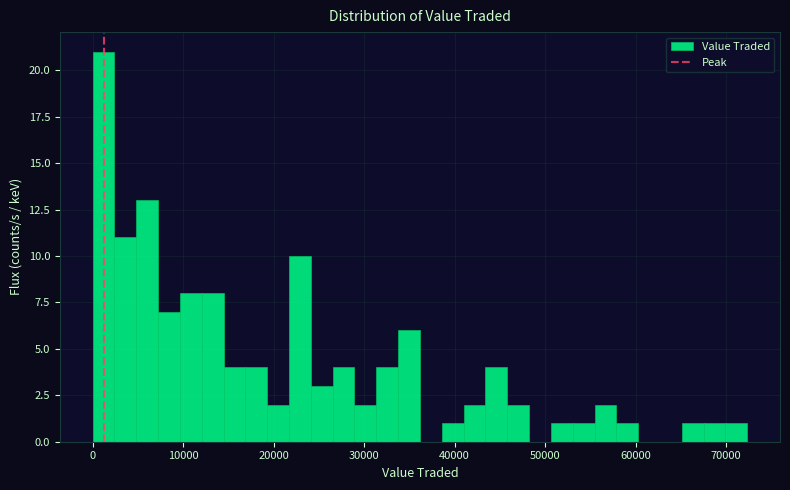

Around what value on the x-axis is the tallest bar? Give the approximate position of its centre, as read against the axis.

1000